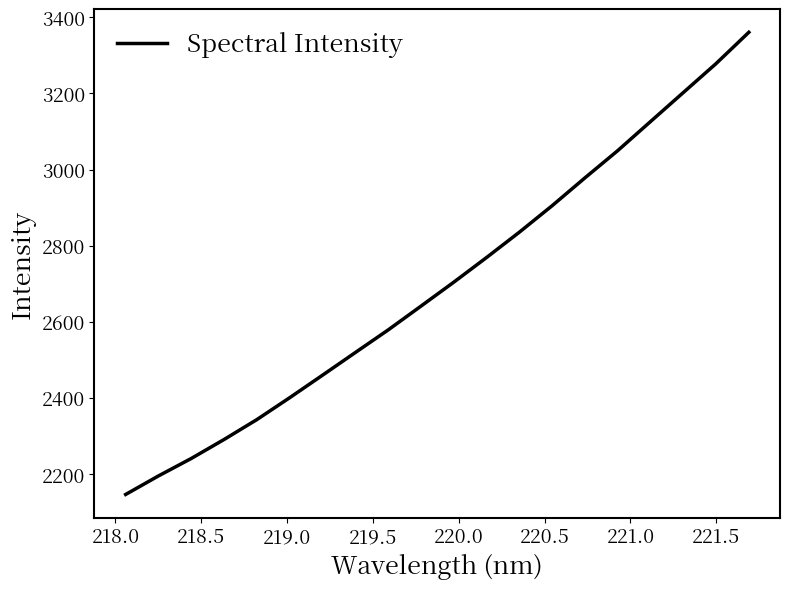

Does the chart have visible grid lines?

No